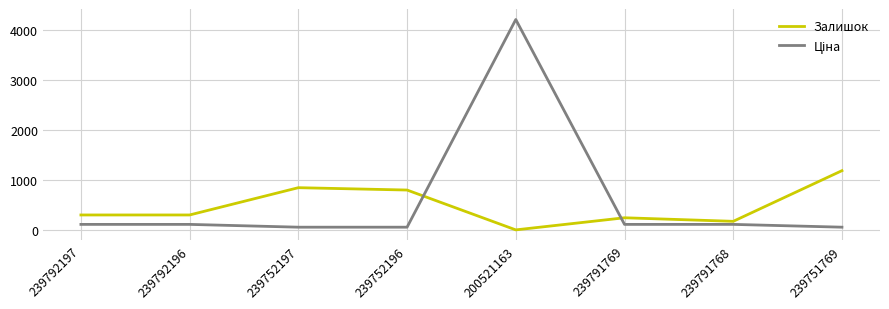

Where is the first local maximum for Залишок?

239752197